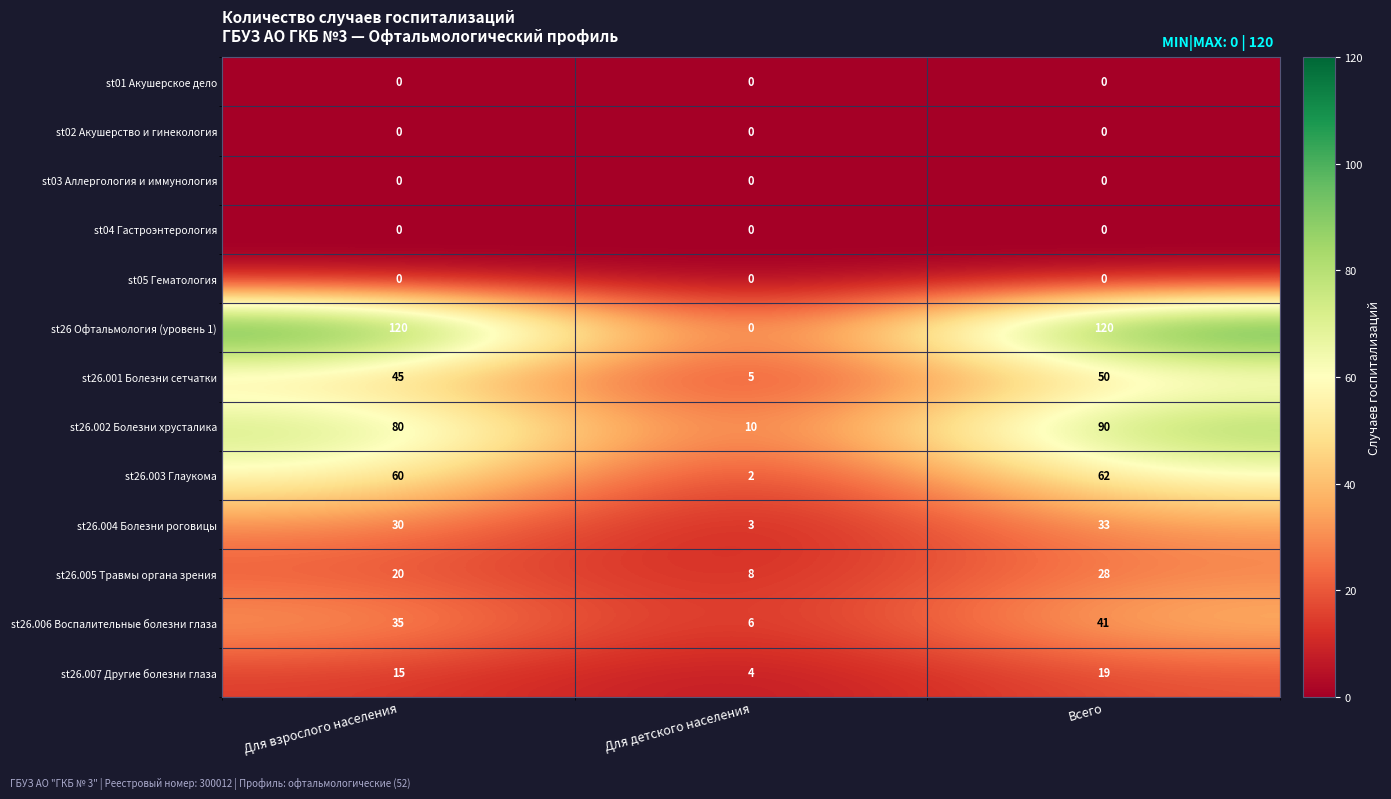

What is the difference between the st26.004 Болезни роговицы values at Для детского населения and Всего?

30